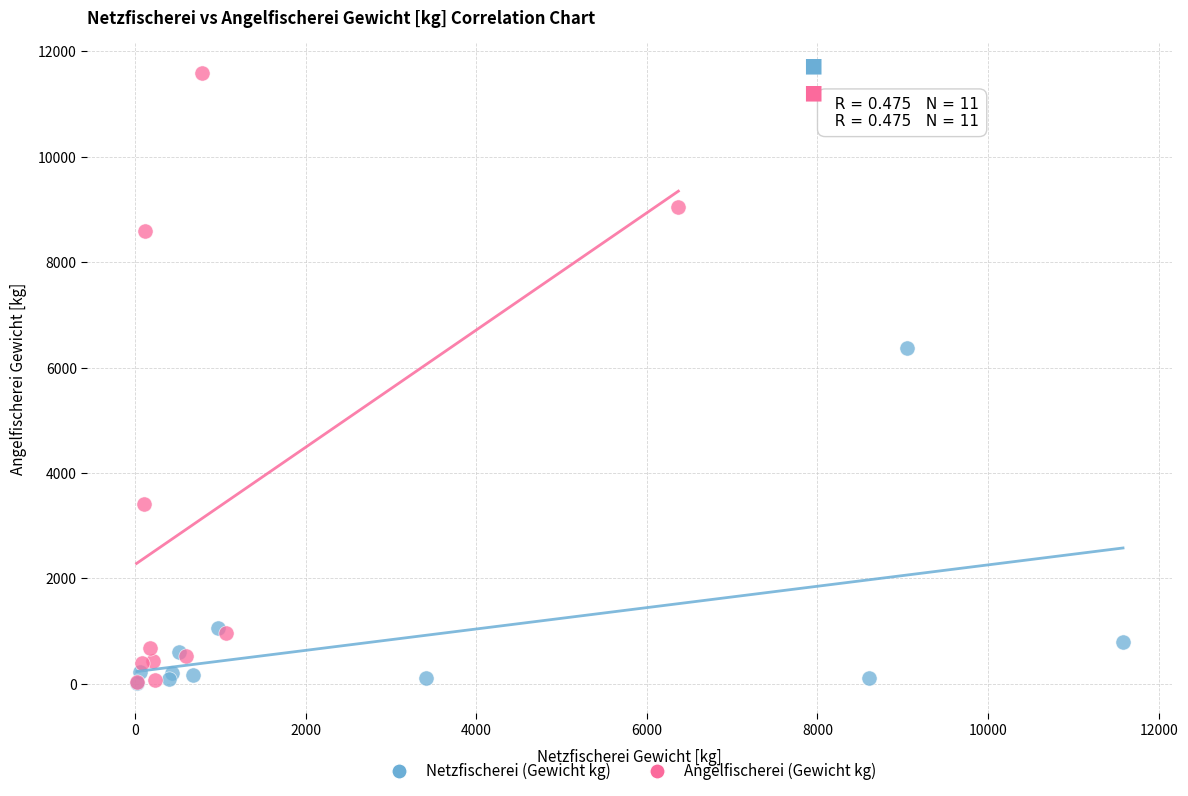

Which series has the largest Y range (max minus min)?

Angelfischerei (Gewicht kg)